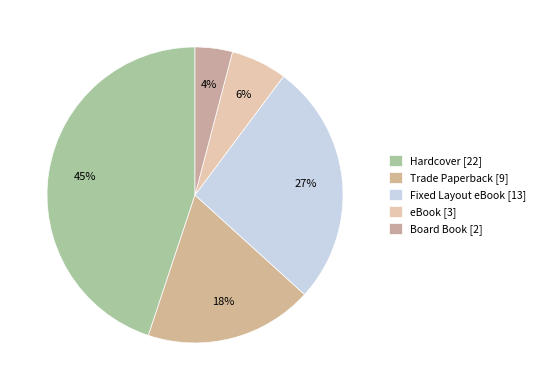

How many slices are in this pie chart?

5